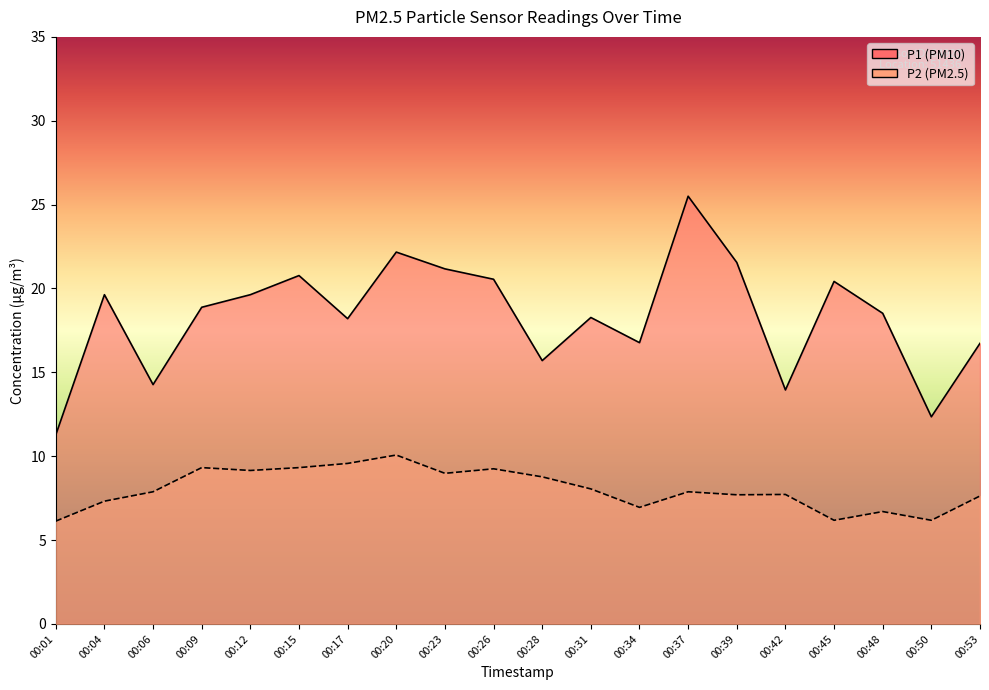

What is the difference between the P2 values at 00:34 and 00:09?

2.4